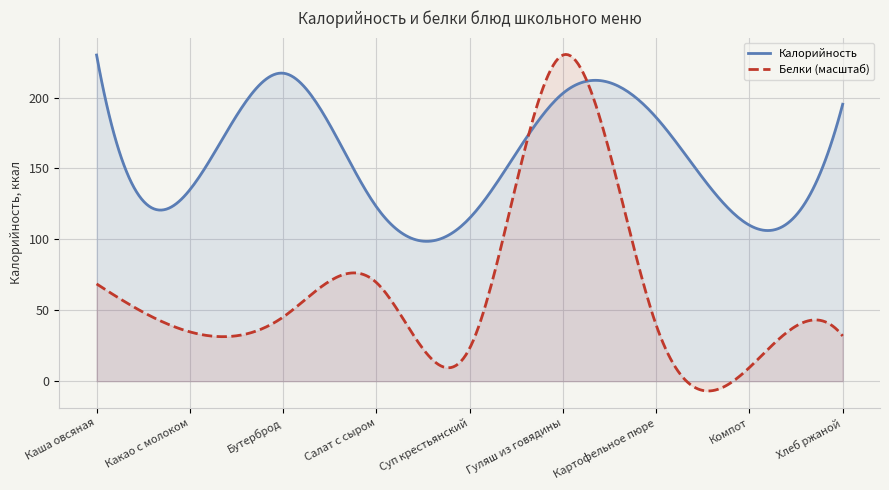

Which category has the highest value in the Калорийность series?

Каша овсяная